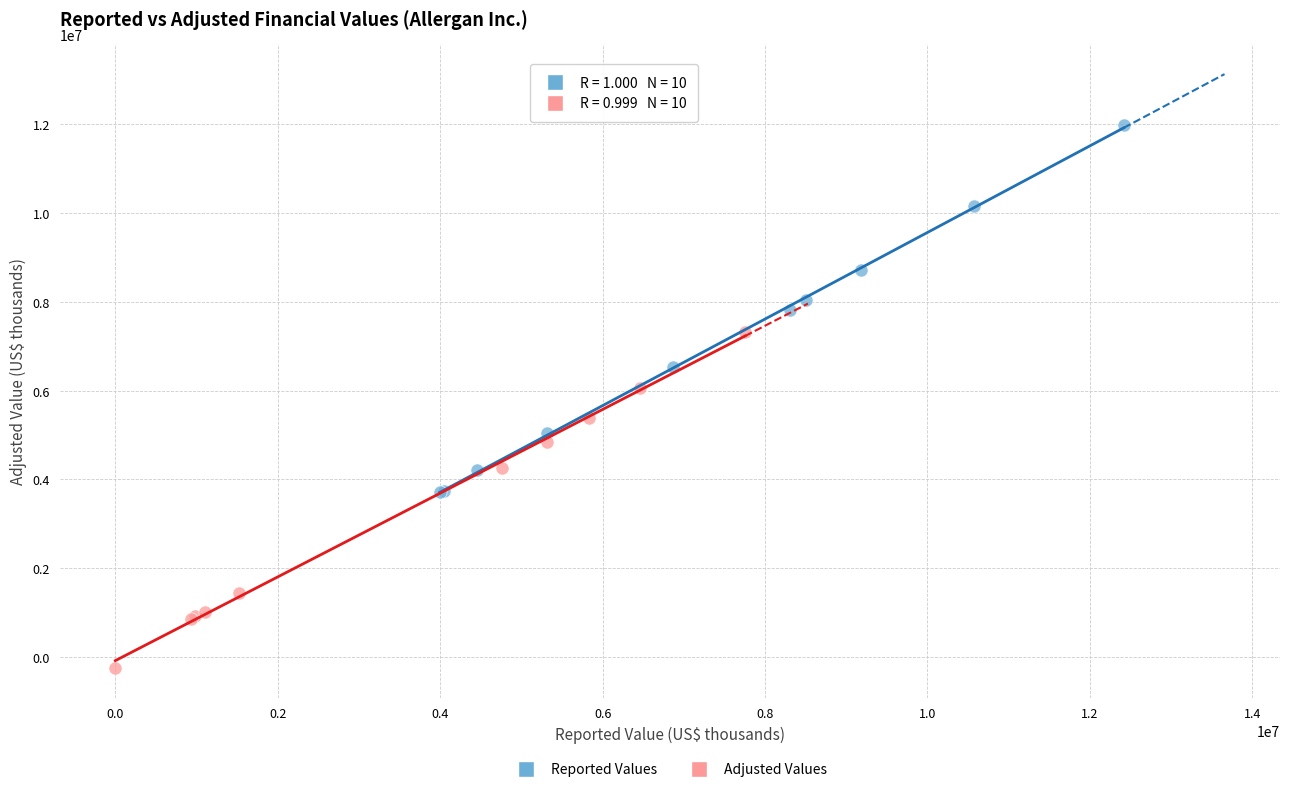

Which series contains the lowest Y value?

Adjusted Values